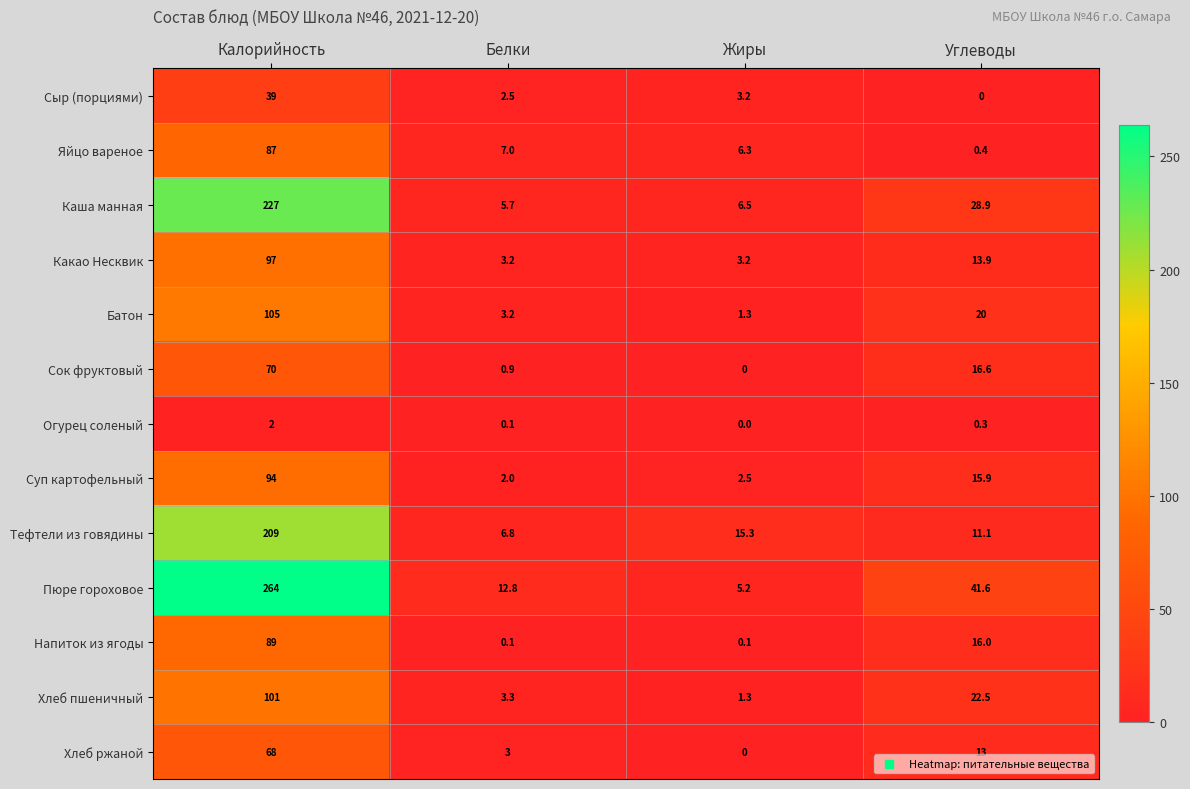

Which series has the largest total across all categories?

Пюре гороховое